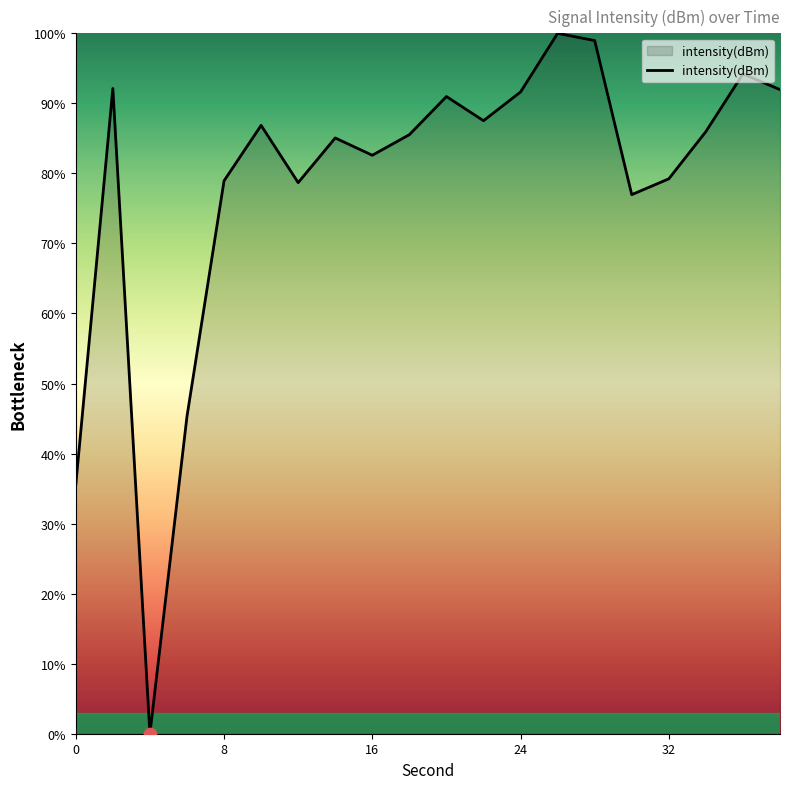

What is the maximum value shown in the chart?

100.0